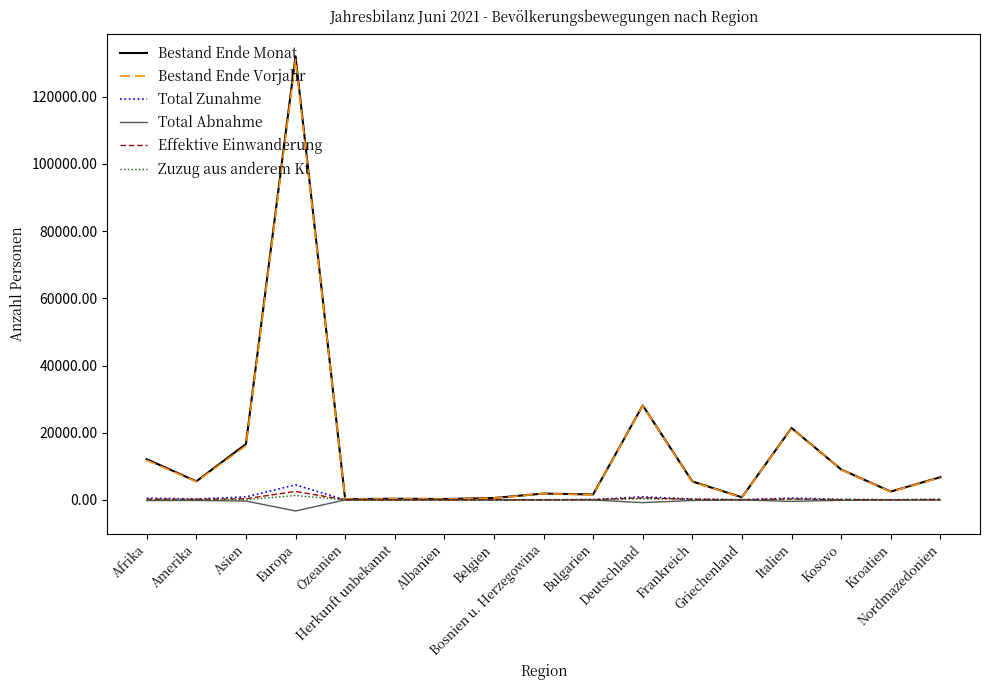

Which series has the widest spread of values?

Bestand Ende Monat